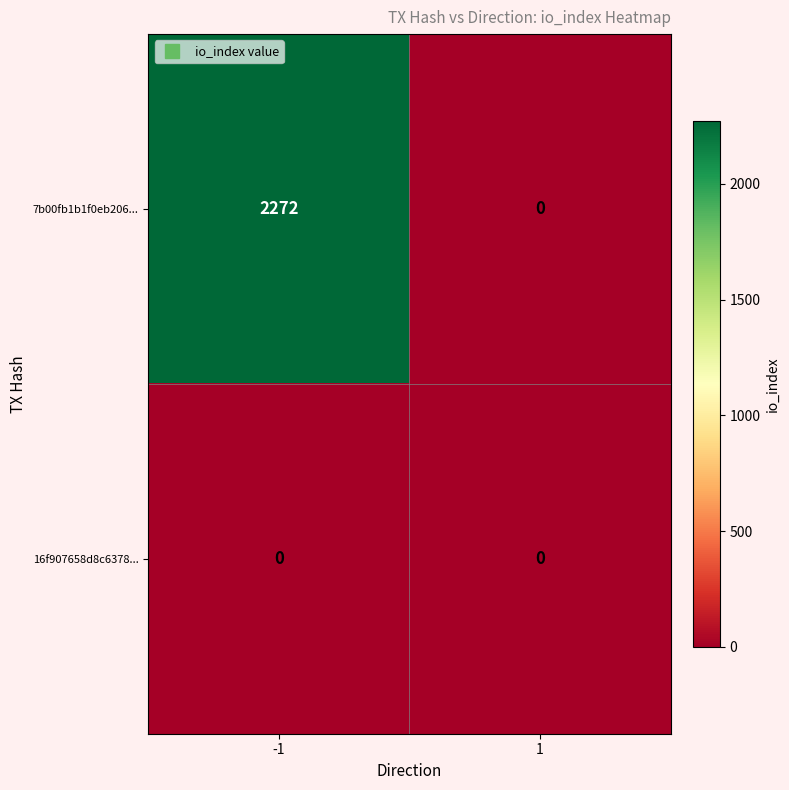

At which category is the sum across all series the highest?

-1